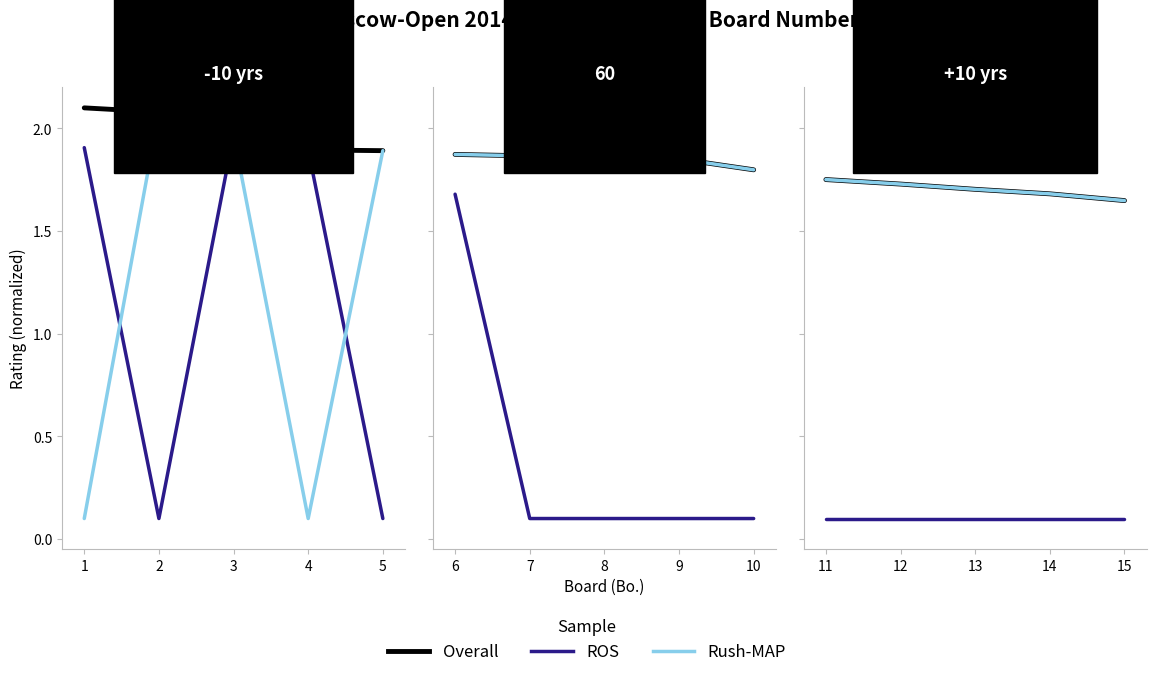

Rank the series by their maximum value, from lowest to highest.

ROS, Overall, Rush-MAP